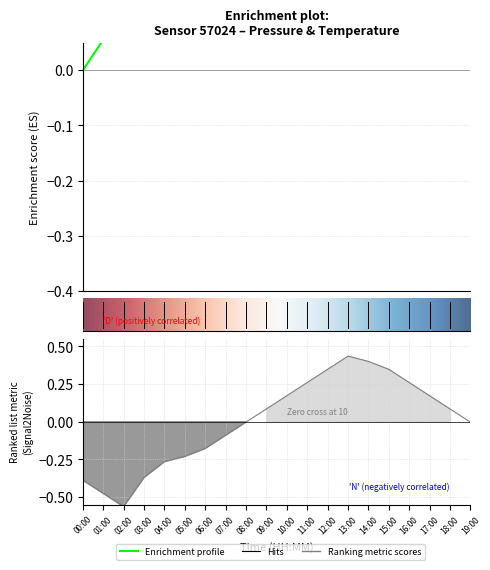

How many positive values does the pressure series have?

19